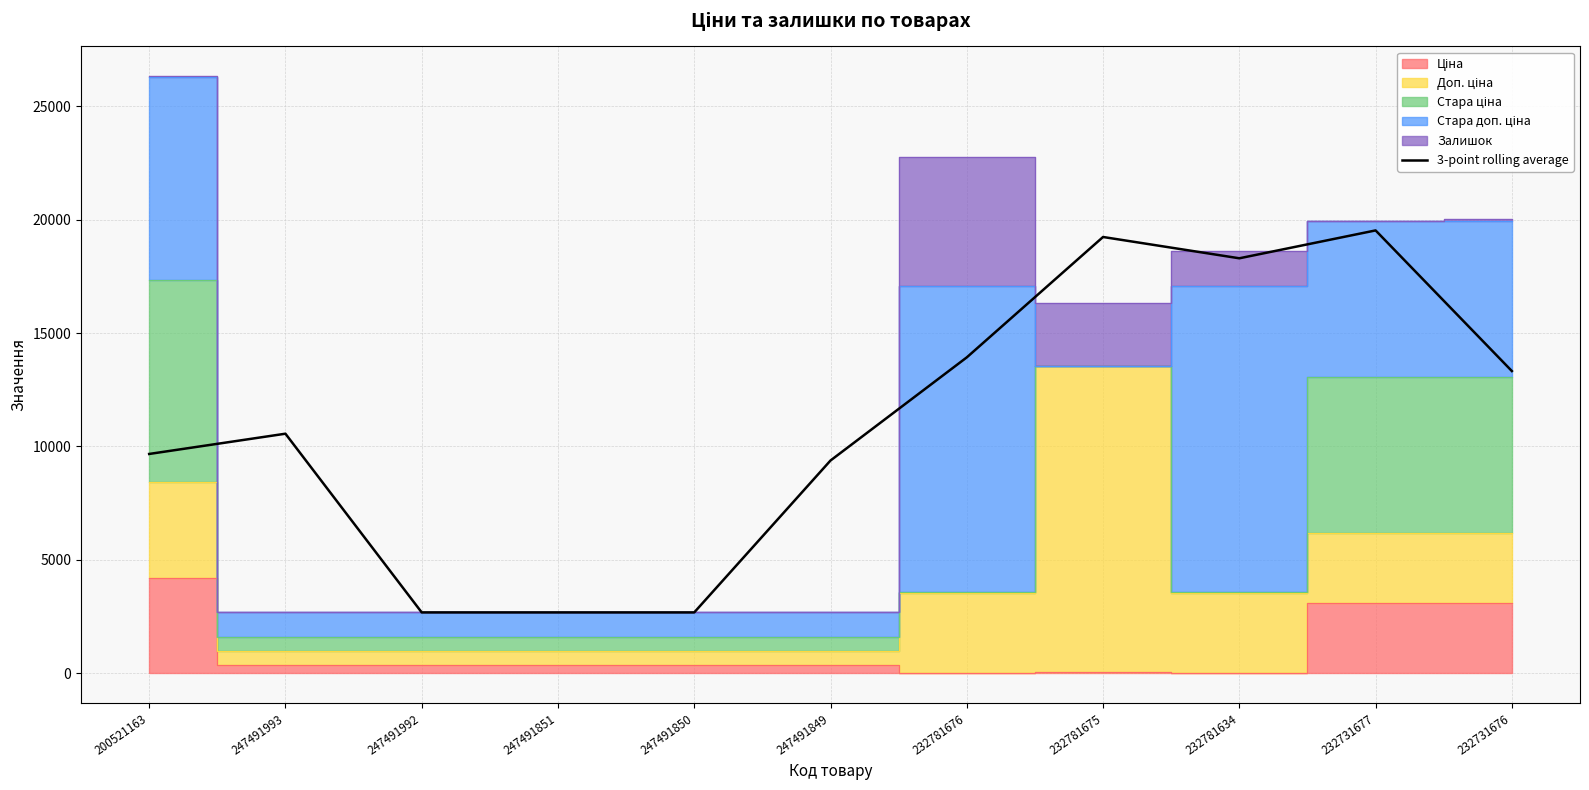

Where does the data first go above 10560?

247491993